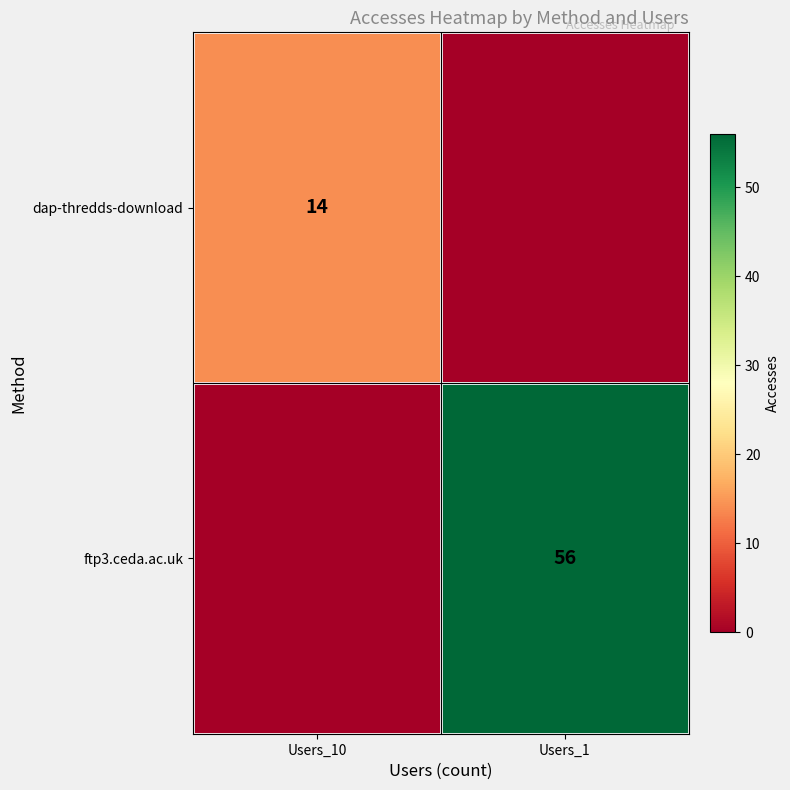

Is it true that ftp3.ceda.ac.uk equals 56 at Users_1?

True